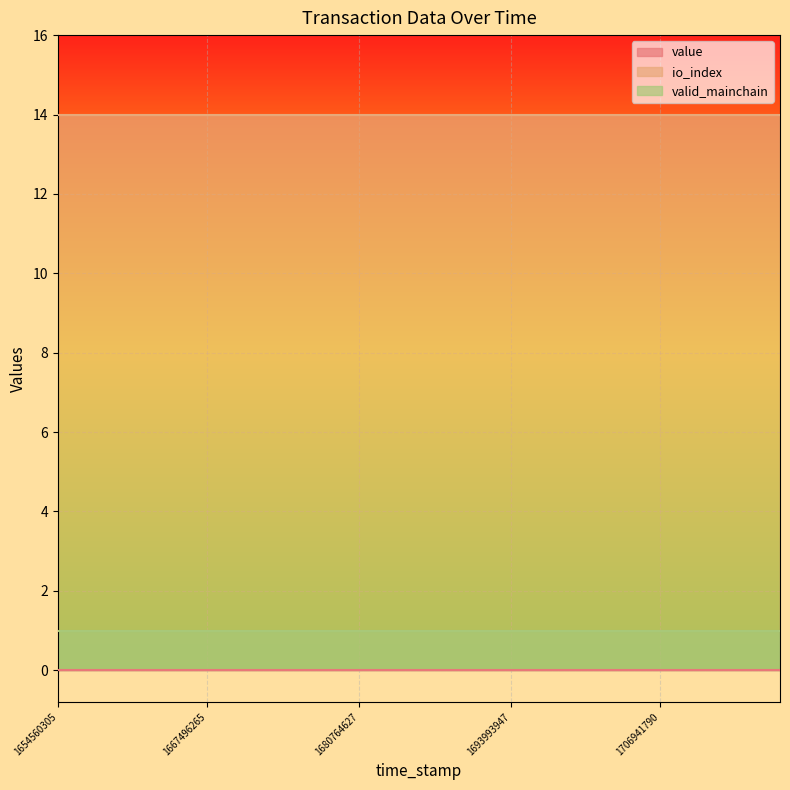

What value does the io_index series have at 1688704379?

14.0